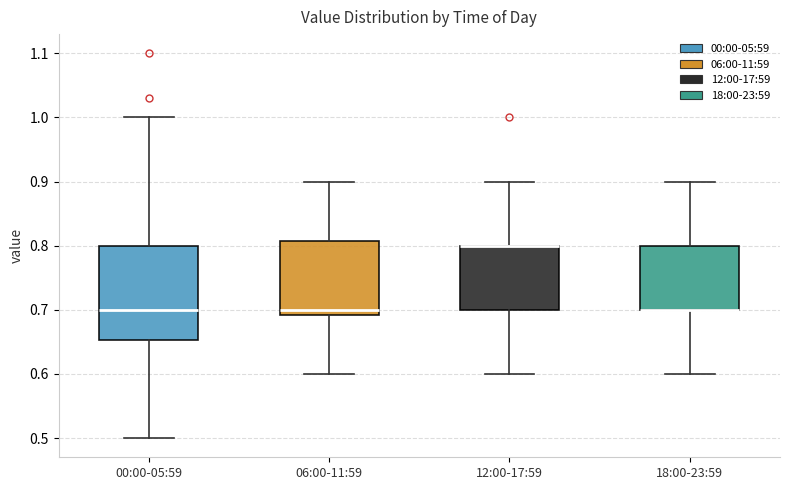

Where is the upper edge of the box for 00:00-05:59 on the y-axis? The values are not printed on the chart, so give them approximately, as read against the axis.

0.80